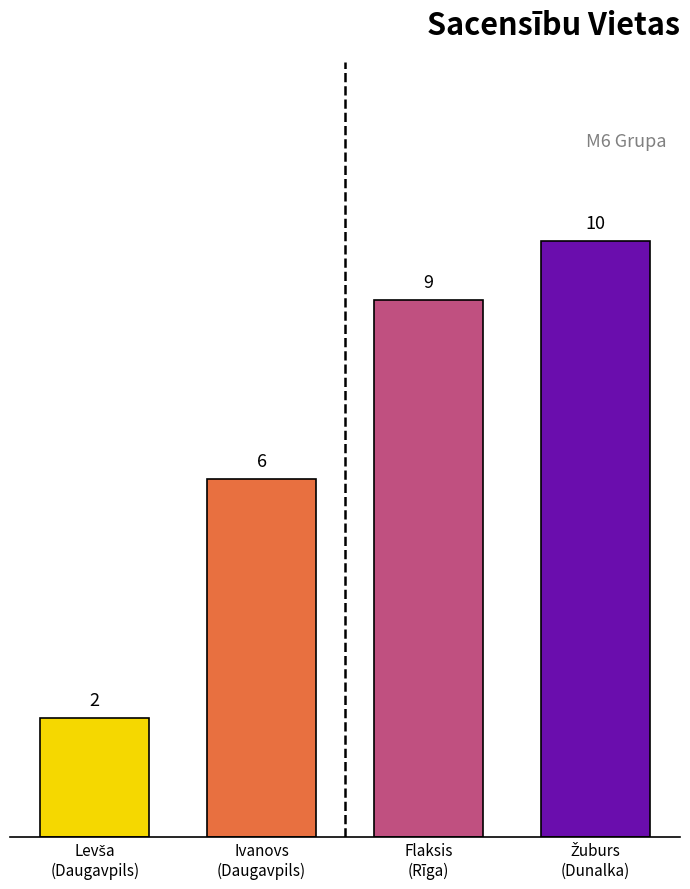

What is the value of the 3rd bar from the left?

9